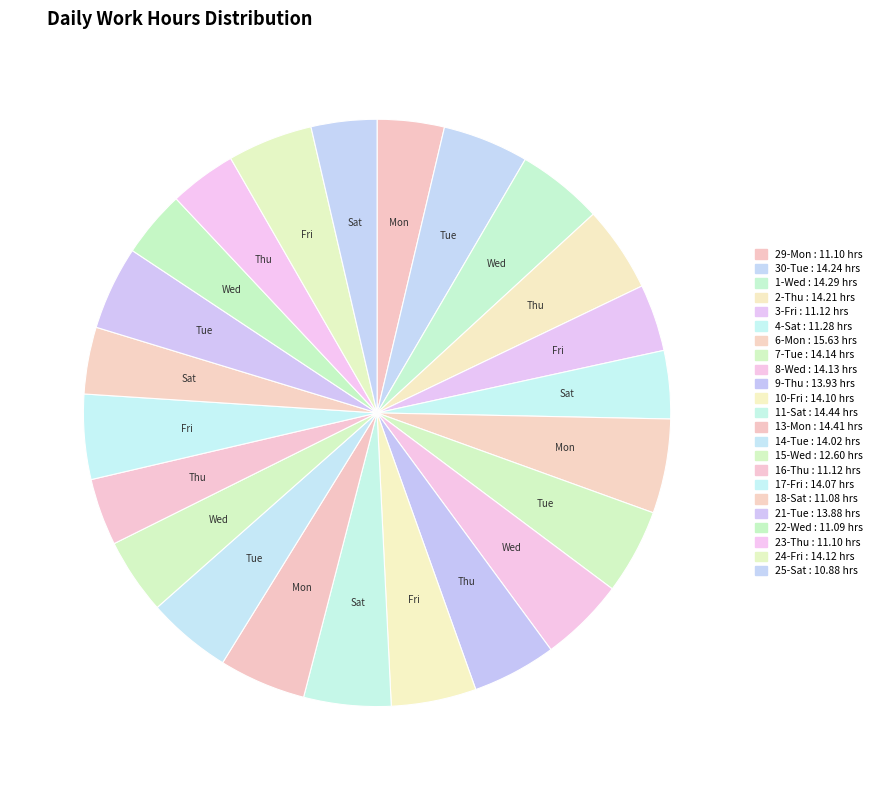

How many segments does this pie chart have?

23